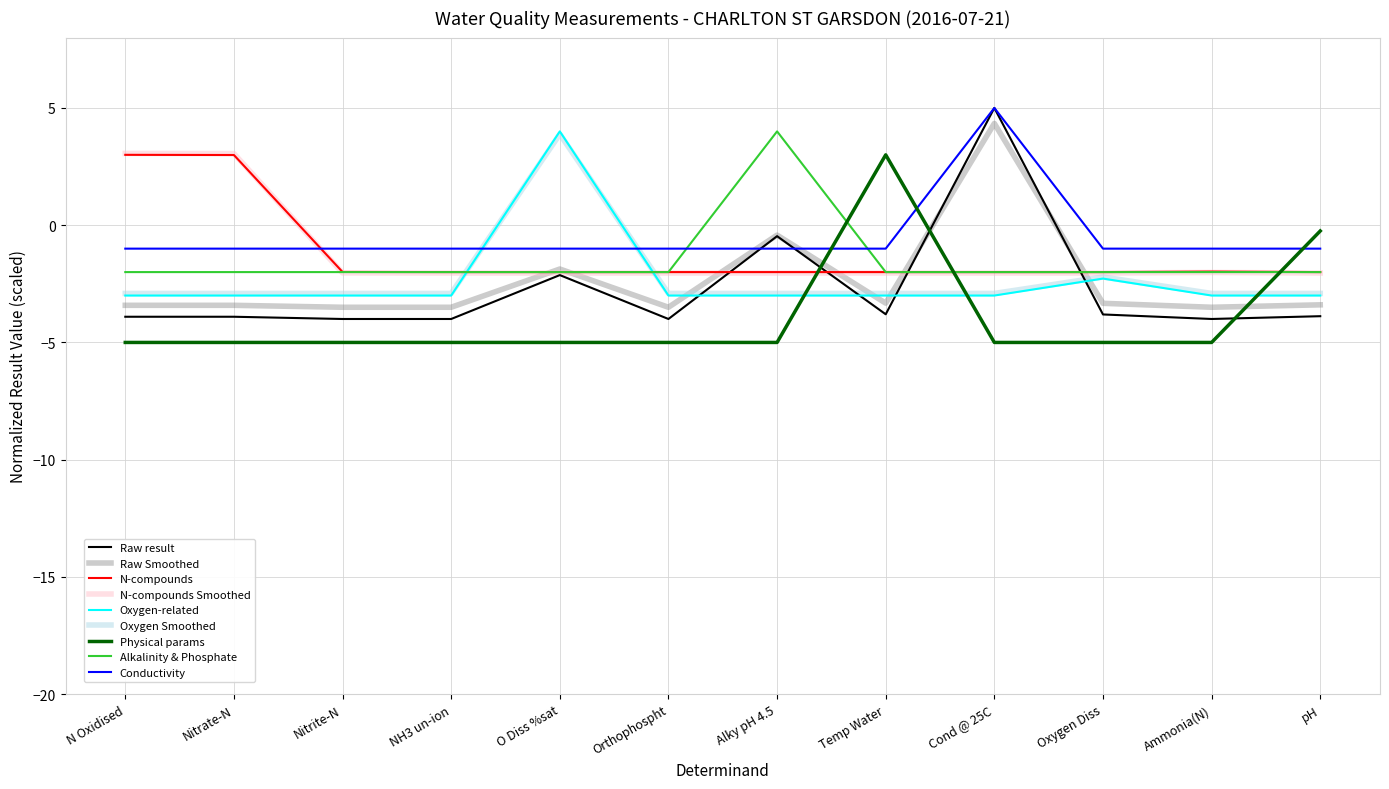

What is the greatest value displayed?

5.0